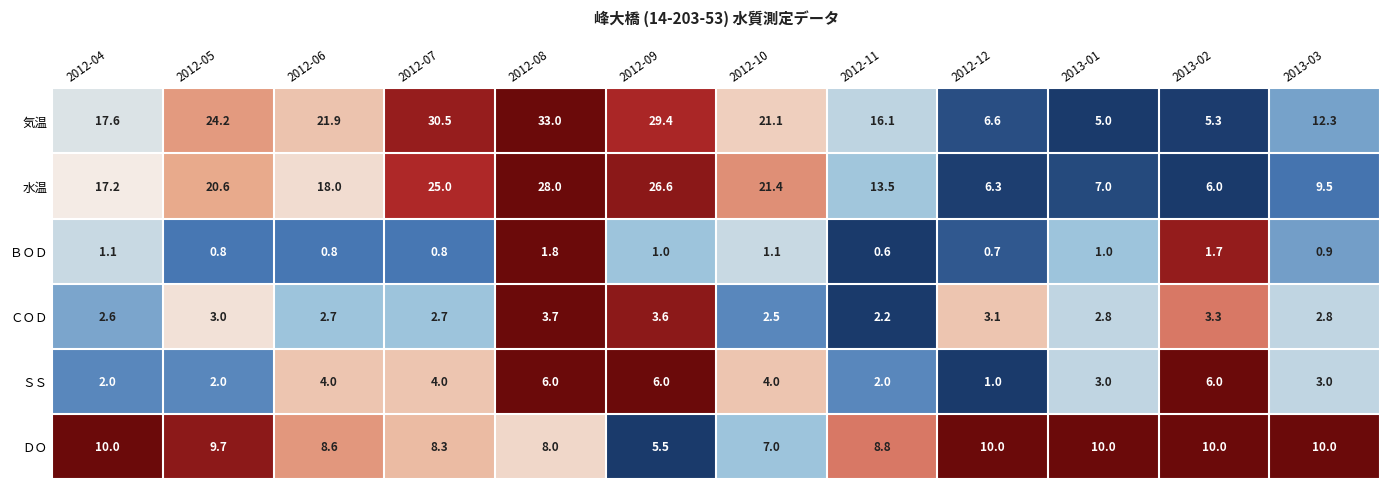

The value of 気温 at 2013-01 is 5.0. True or false?

True